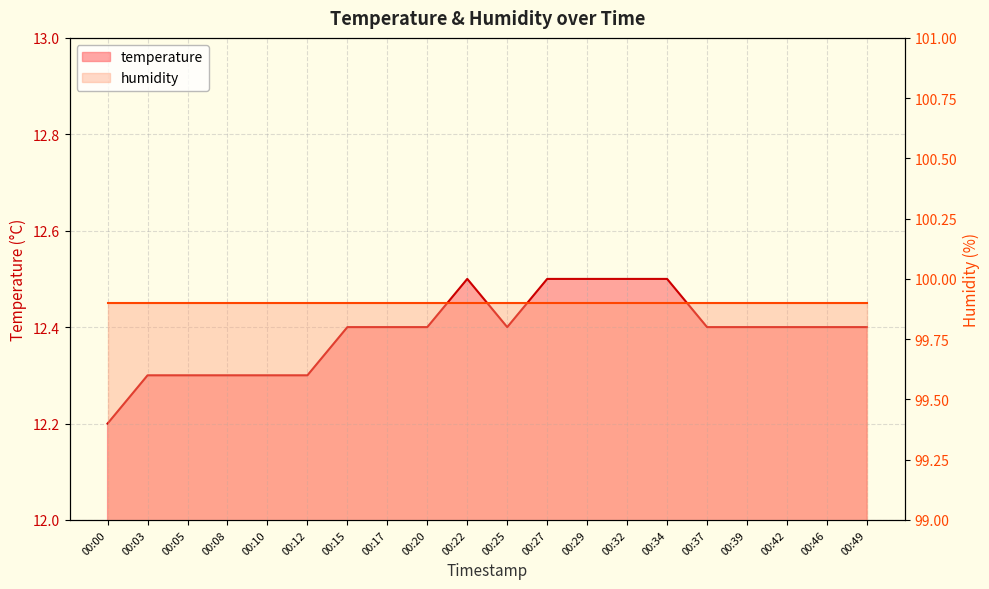

True or false: the data shows 12.5 at 00:27.

True